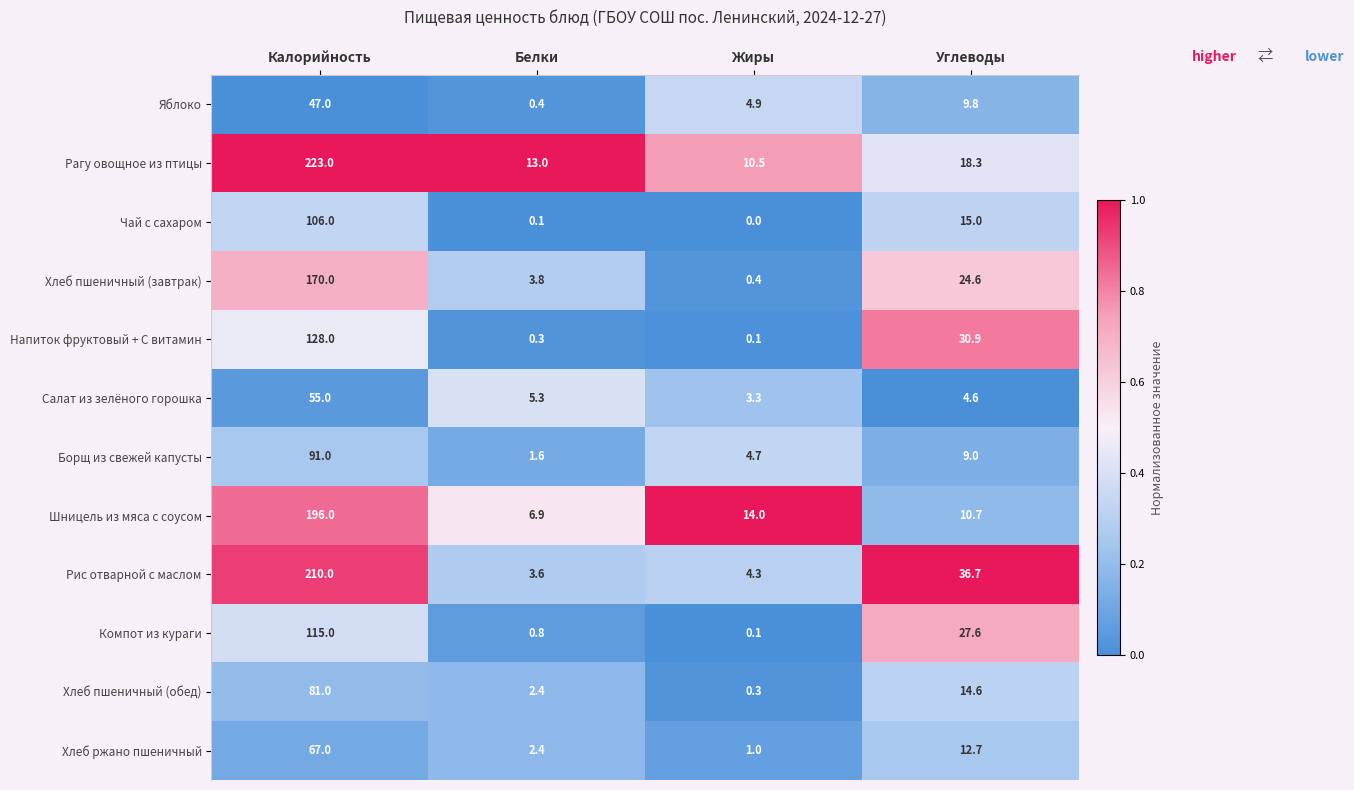

Where is Борщ из свежей капусты nearest to the value 46?

Углеводы